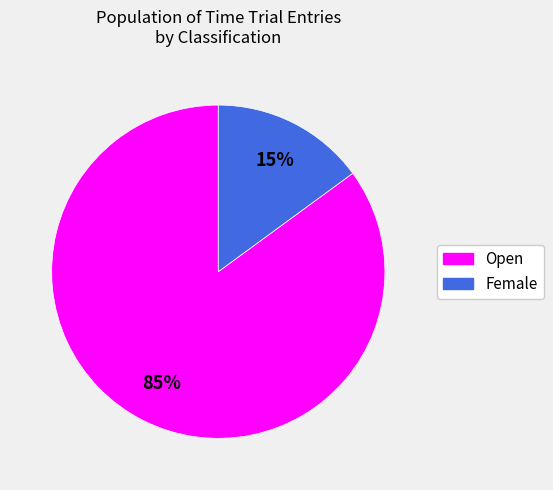

Do Female and Open together represent more than half of the pie?

Yes